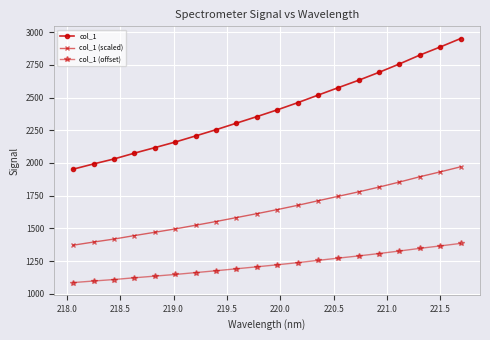

Which series has the largest range (max minus min)?

col_1